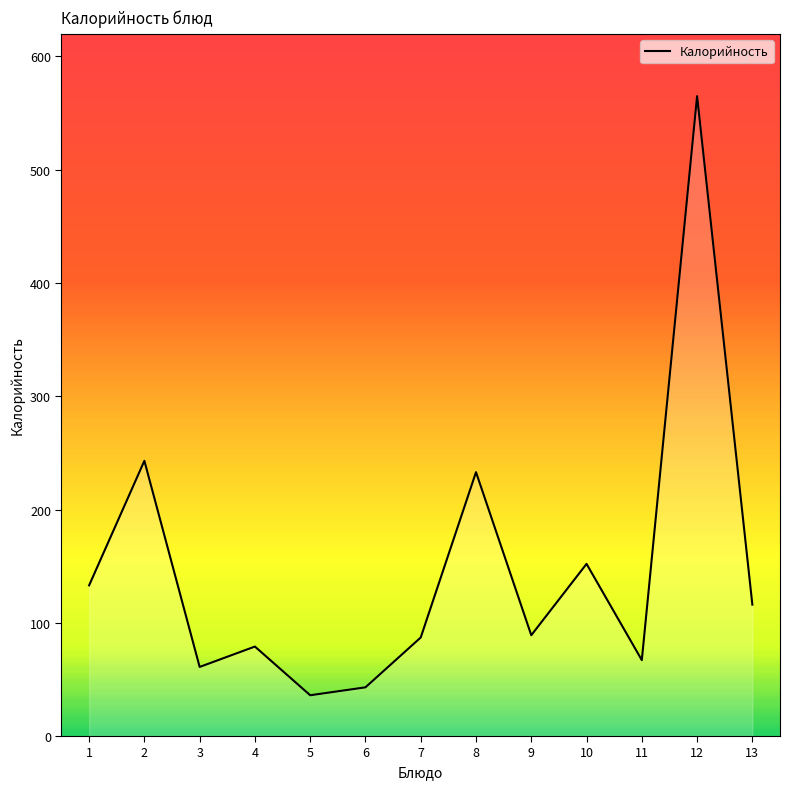

What is the minimum value shown in the chart?

36